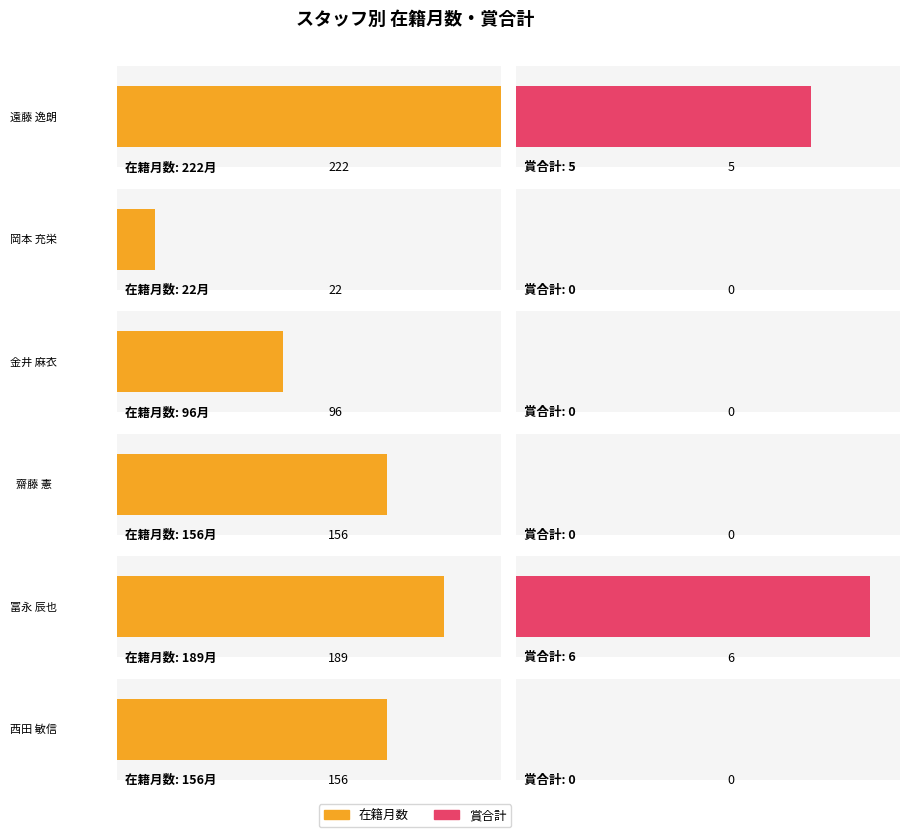

What position from the left is 冨永 辰也?

5